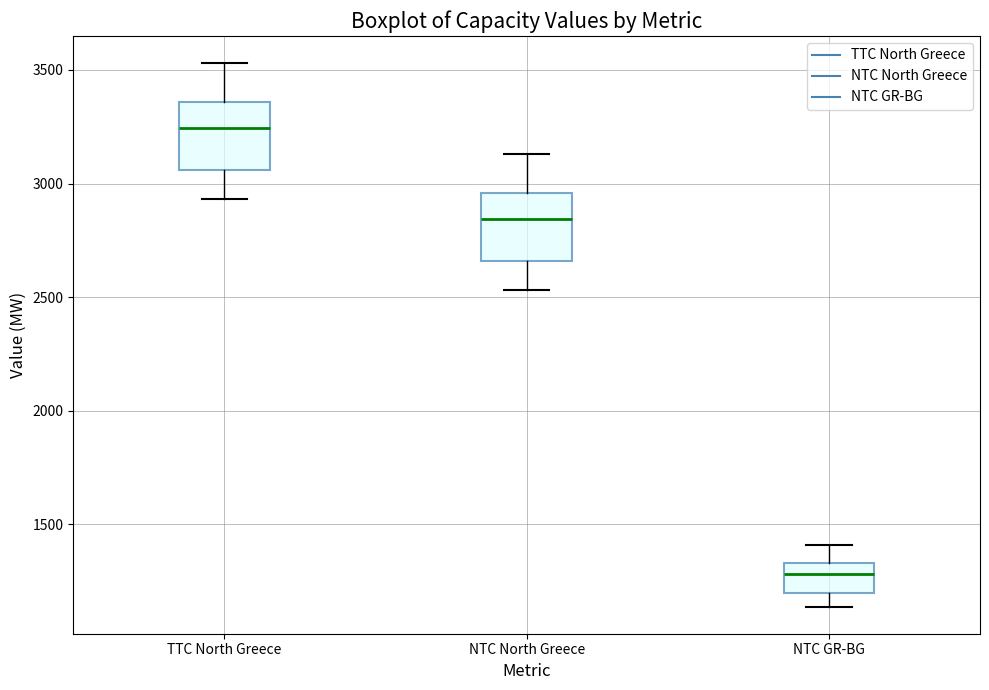

Where does the lower whisker of the box for TTC North Greece end on the y-axis? The values are not printed on the chart, so give them approximately, as read against the axis.

2950